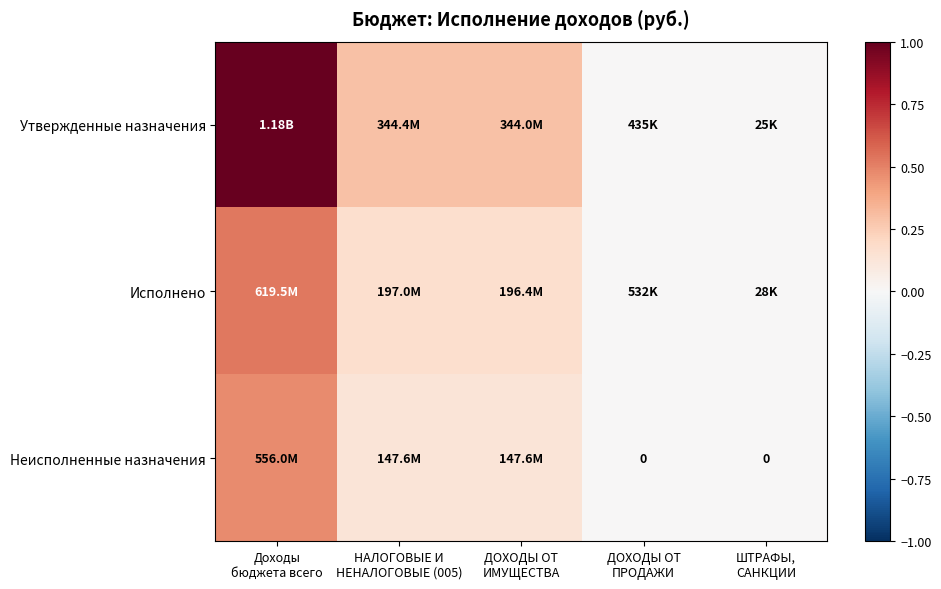

What is the spread (max minus min) of values at НАЛОГОВЫЕ И
НЕНАЛОГОВЫЕ (005)?

0.2